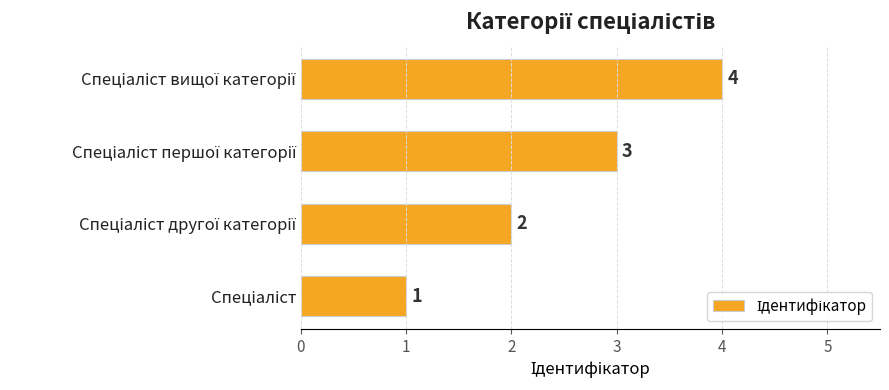

What is the difference between the maximum and minimum values?

3